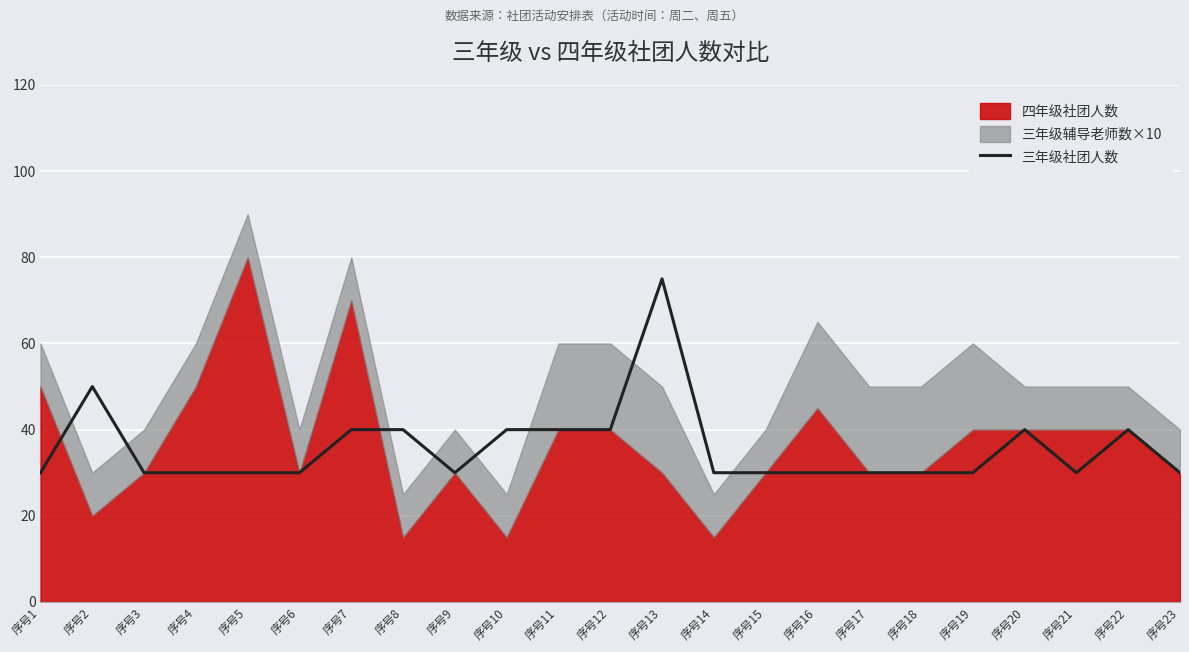

How many points are lower than both their immediate neighbors (excluding endpoints)?

2